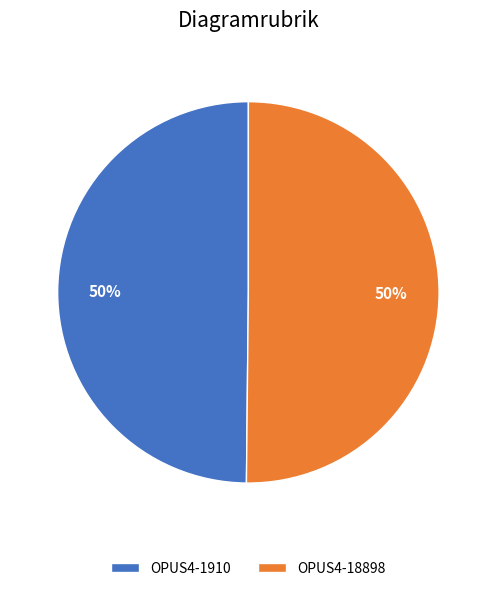

What percentage is the OPUS4-1910 slice, to the nearest percent?

50%